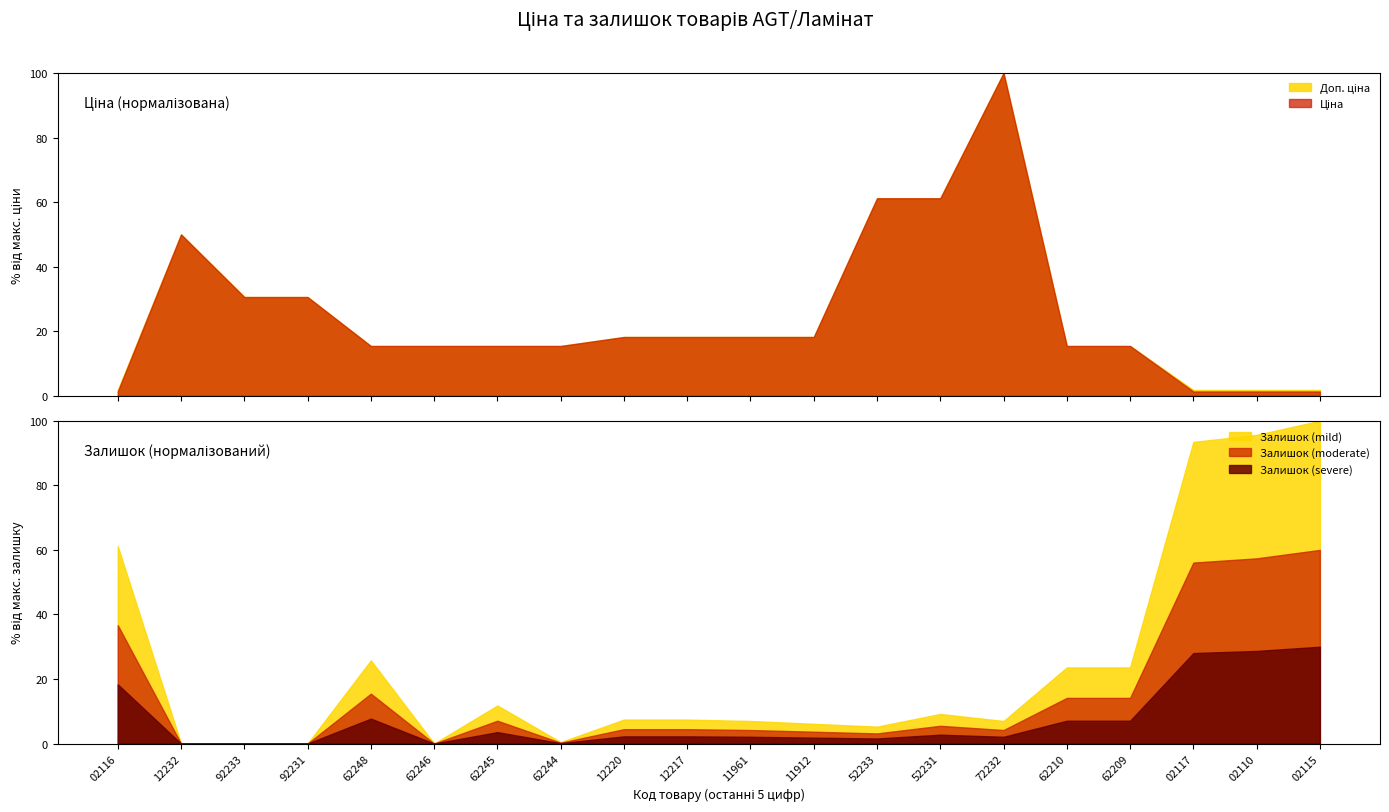

True or false: Доп. ціна and Ціна intersect in this chart.

False